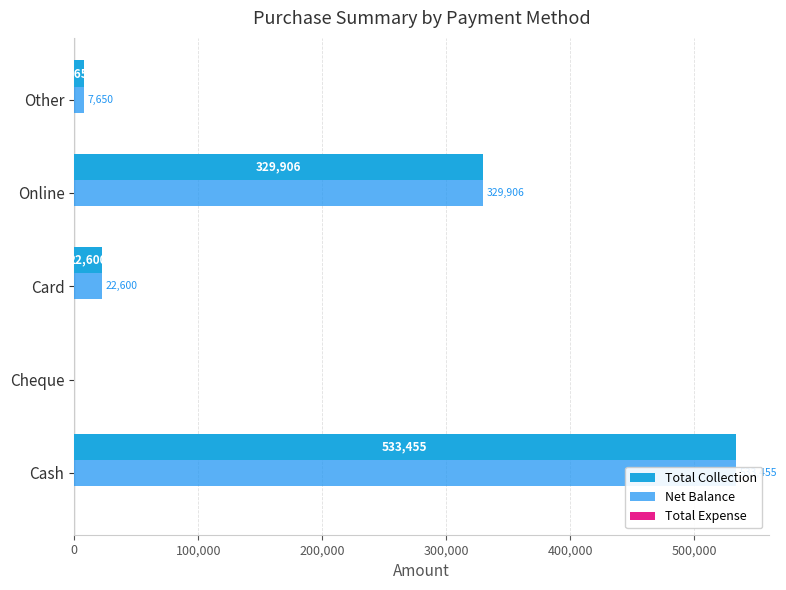

How many bars are there in total?

15